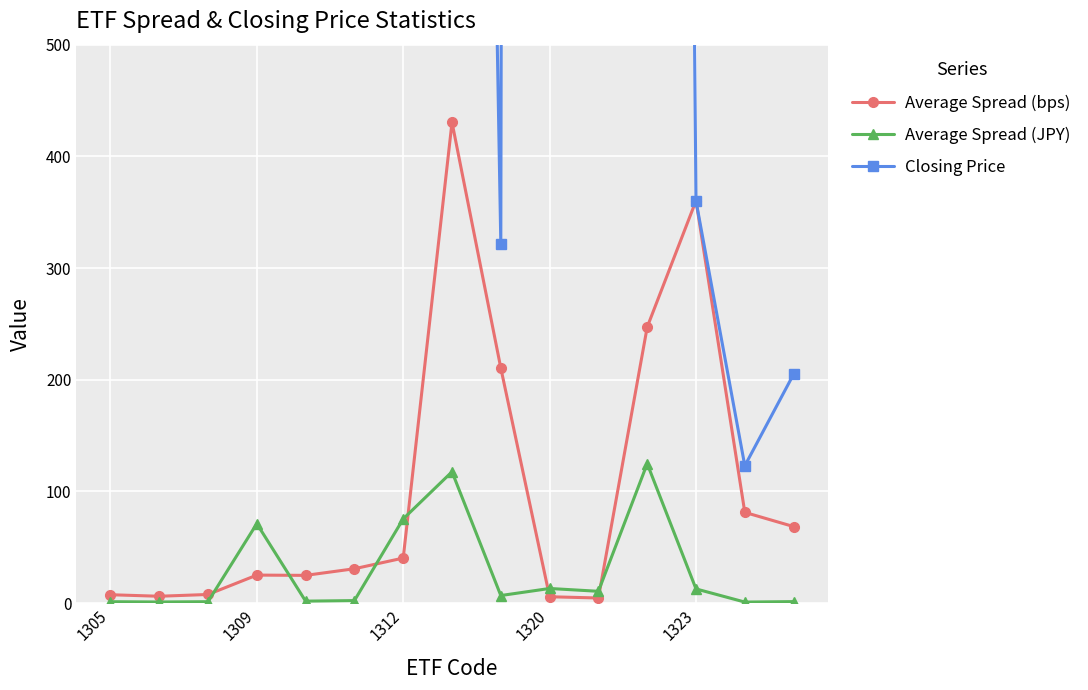

Read the Average Spread (JPY) value at 13.

1.0